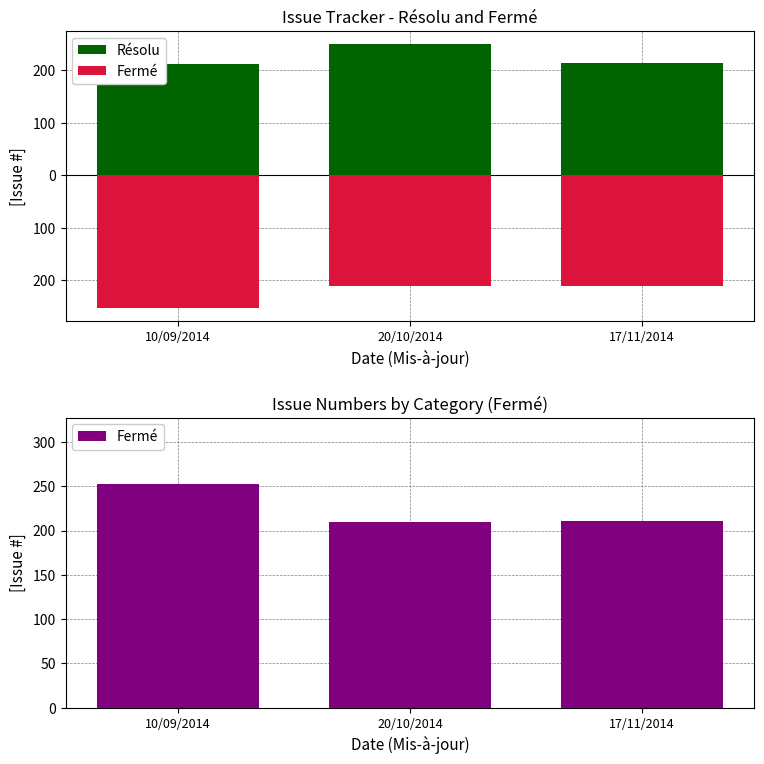

What is the smallest value displayed?

210